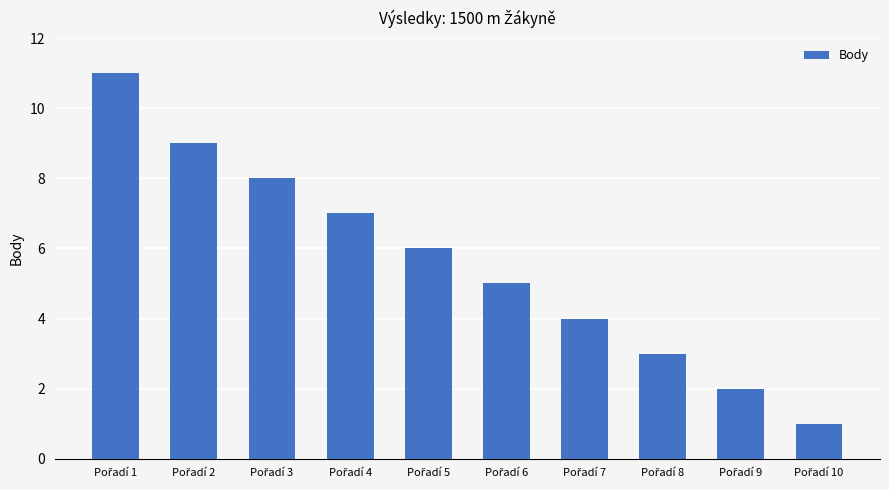

How many values are below 6?

5